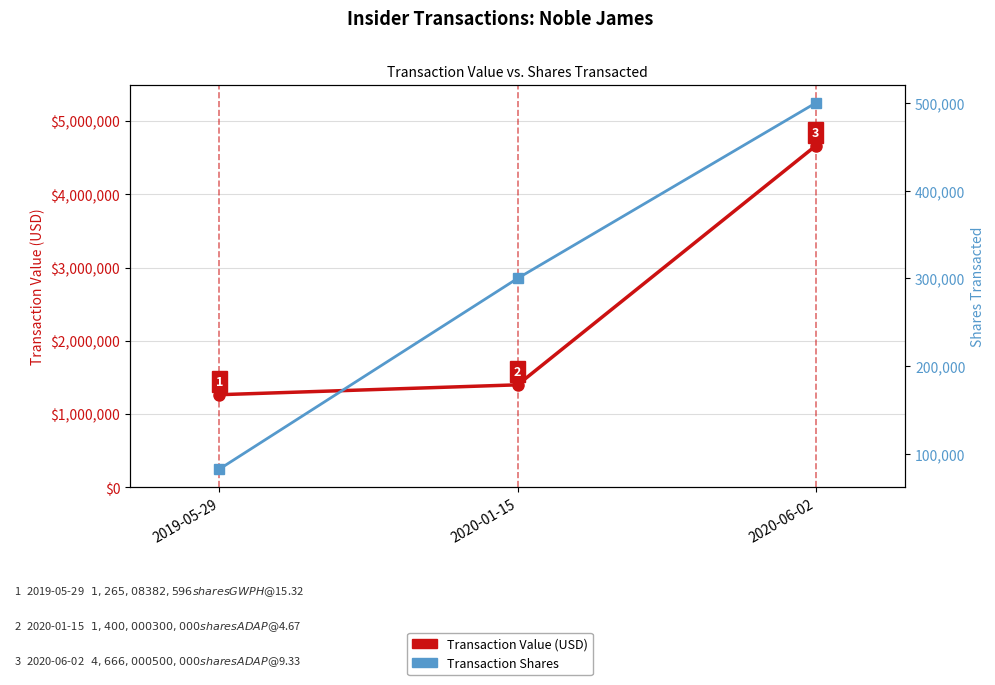

Which has a higher value, 2020-01-15 or 2019-05-29?

2020-01-15